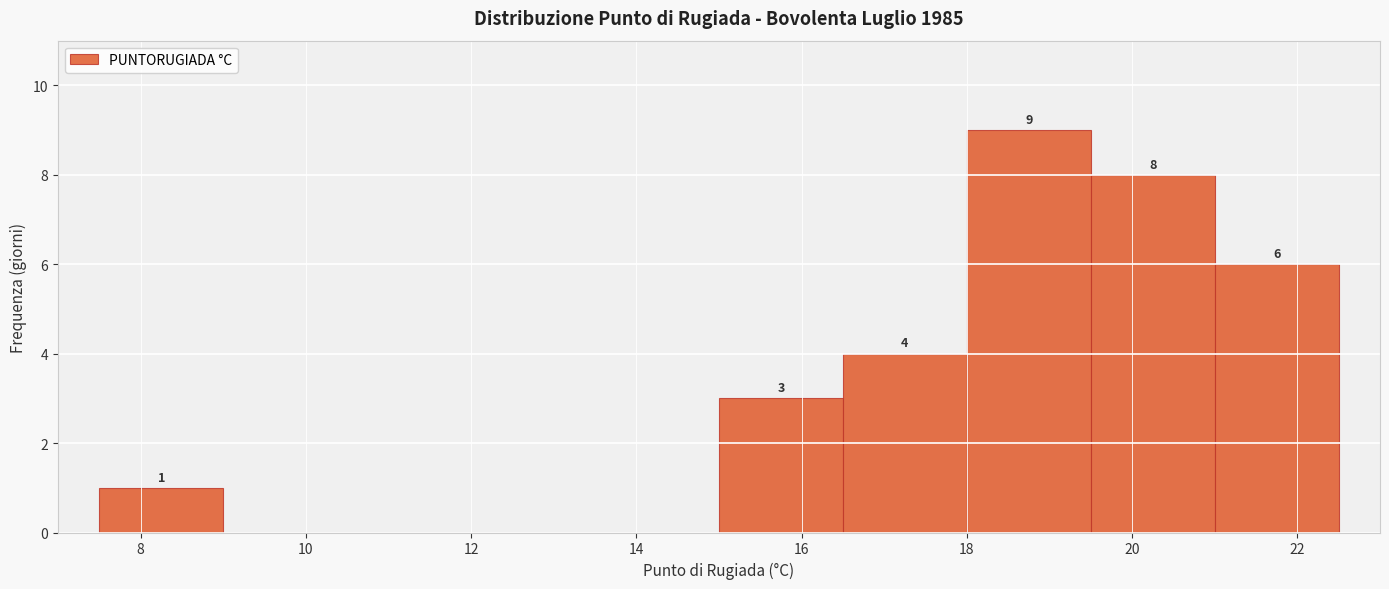

Which range on the x-axis has the tallest bar?

18.0 to 19.5